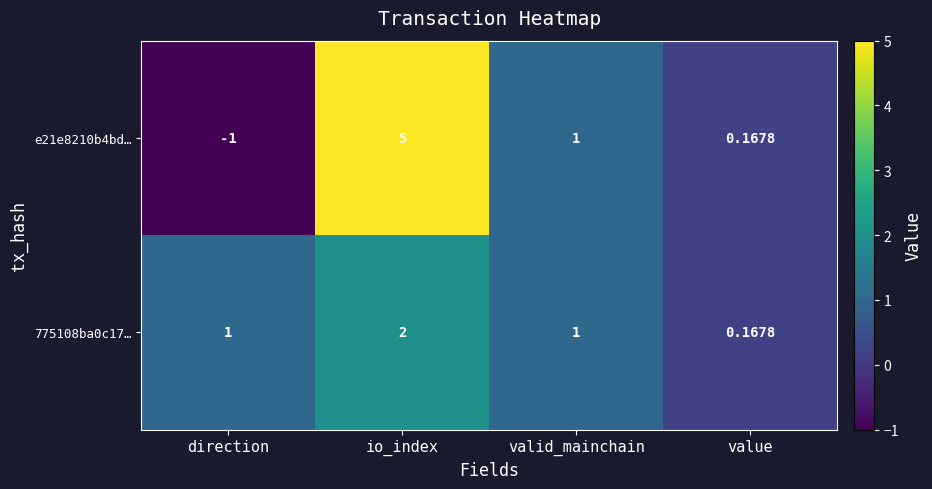

Rank the series by their average value, from highest to lowest.

e21e8210b4bd…, 775108ba0c17…